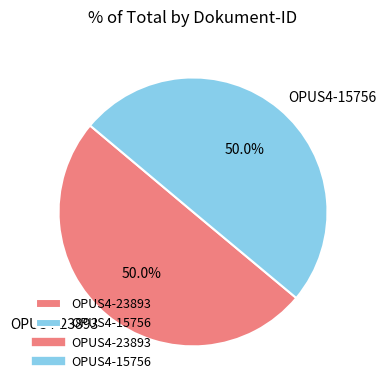

How much of the chart is everything except OPUS4-23893?

50.0%